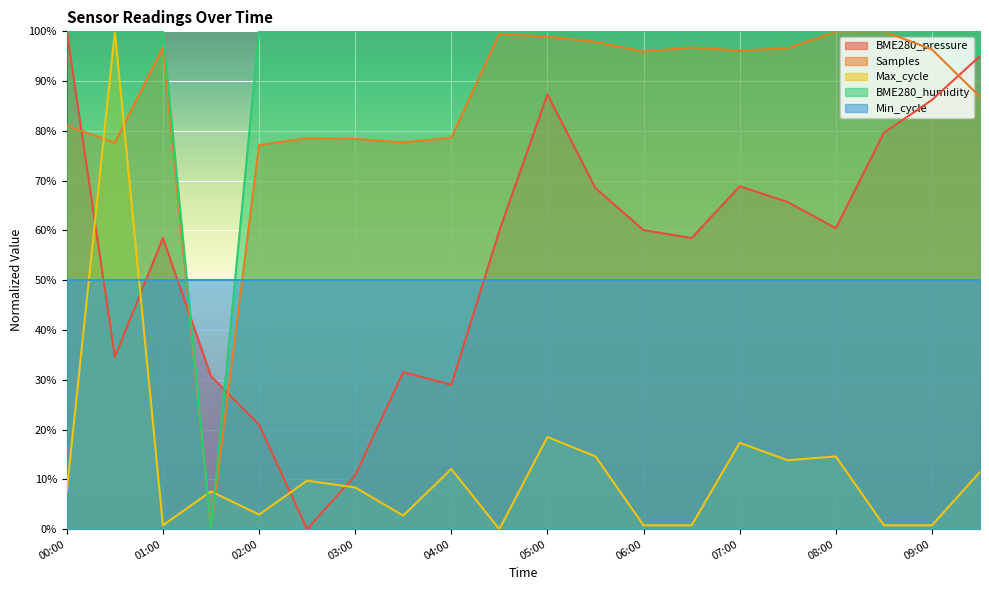

How many lines are shown in the chart?

5